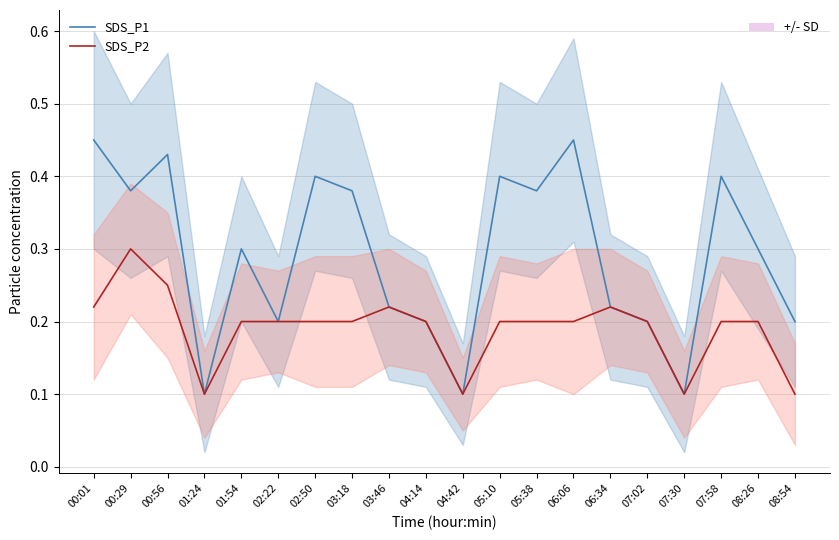

Rank the series by their average value, from highest to lowest.

SDS_P1, SDS_P2